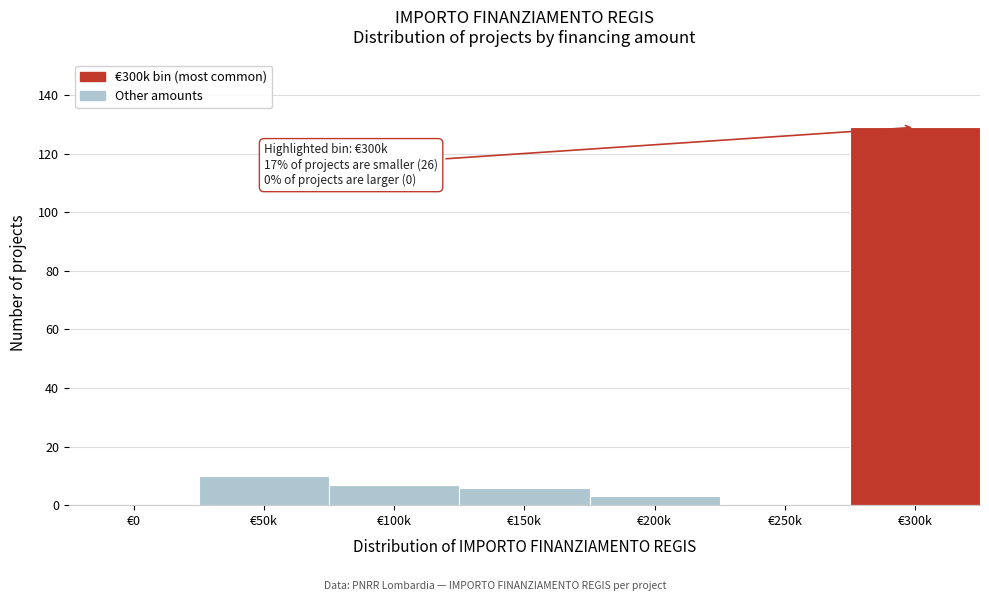

Reading left to right, extract all data points from this chart.

€0=0	€50k=10	€100k=7	€150k=6	€200k=3	€250k=0	€300k=129